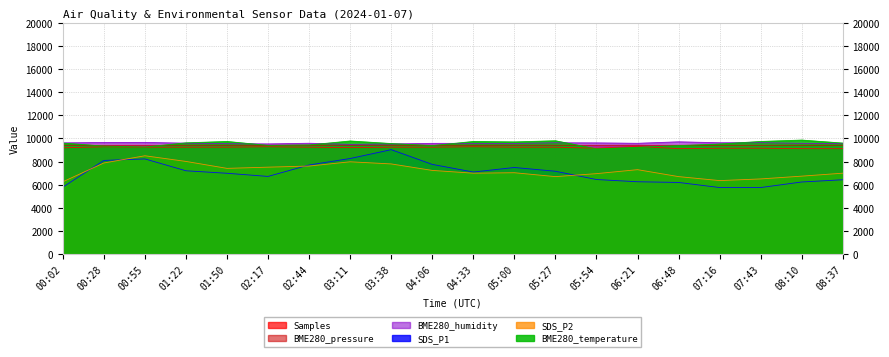

At how many categories does at least one series exceed 6377?

20